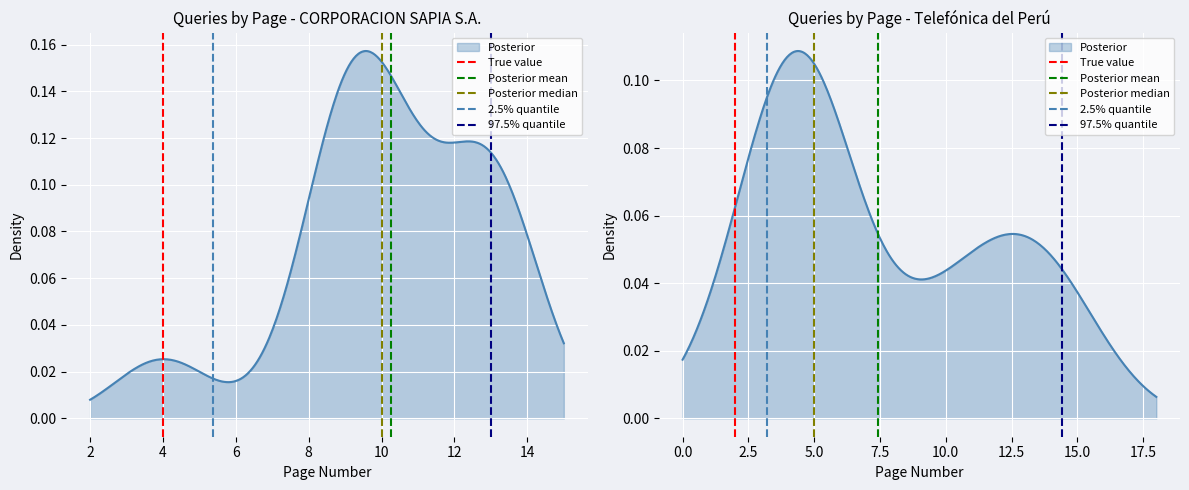

How many lines are shown in the chart?

5